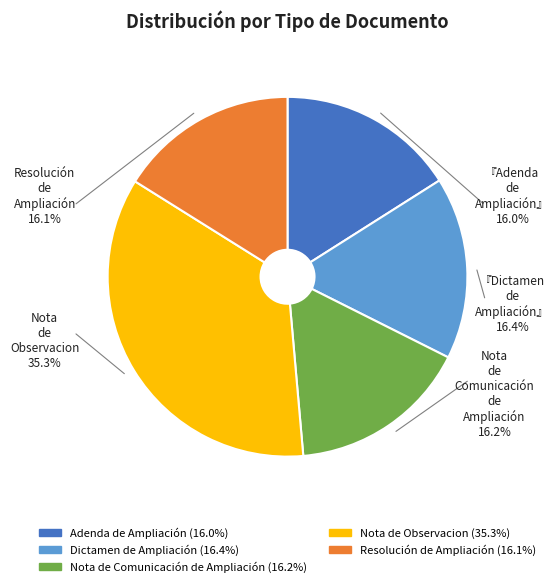

Is there a majority slice in this chart?

No